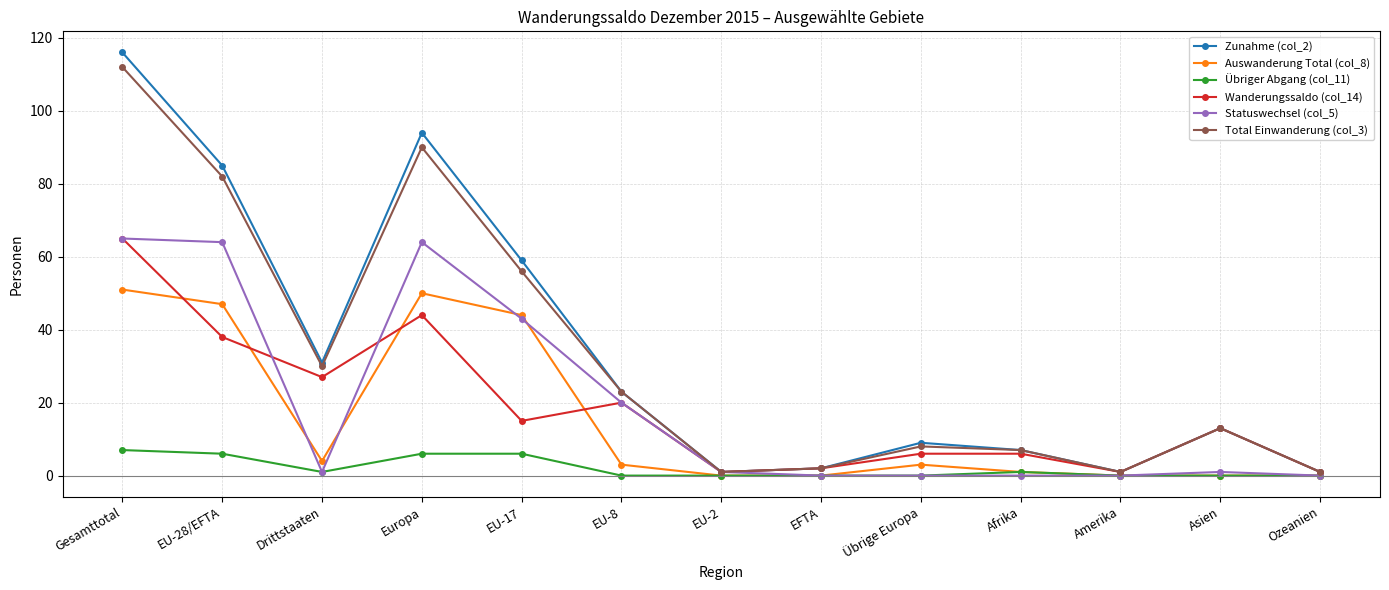

What is the total value across all series at Amerika?

3